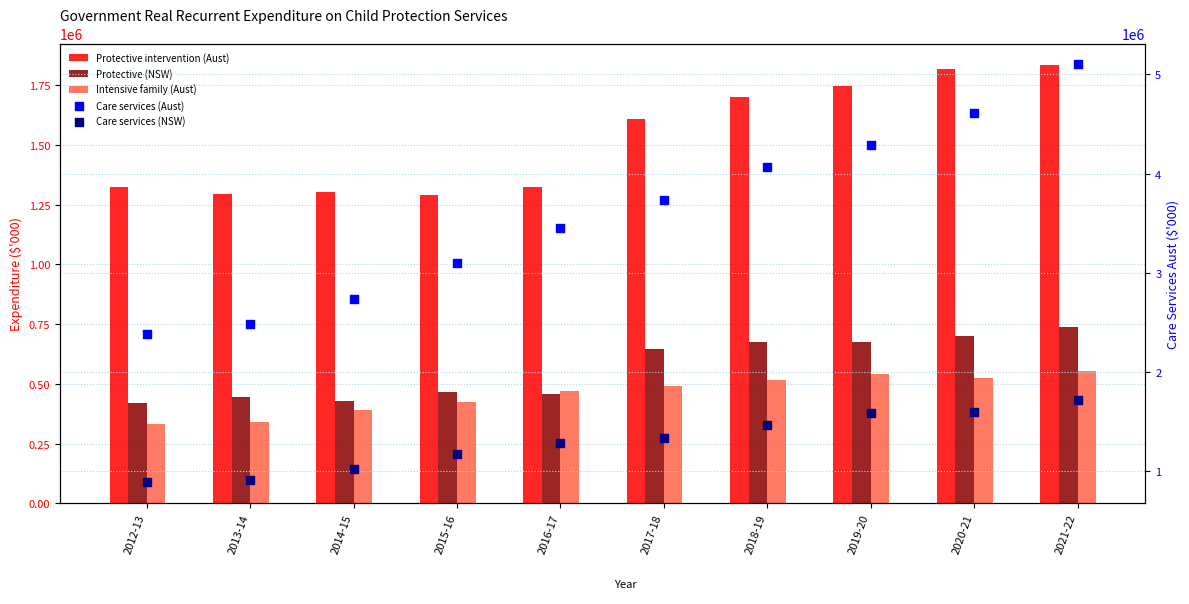

Is the value of Care services (NSW) at 2018-19 greater than the value of Care services (Aust) at 2017-18?

No